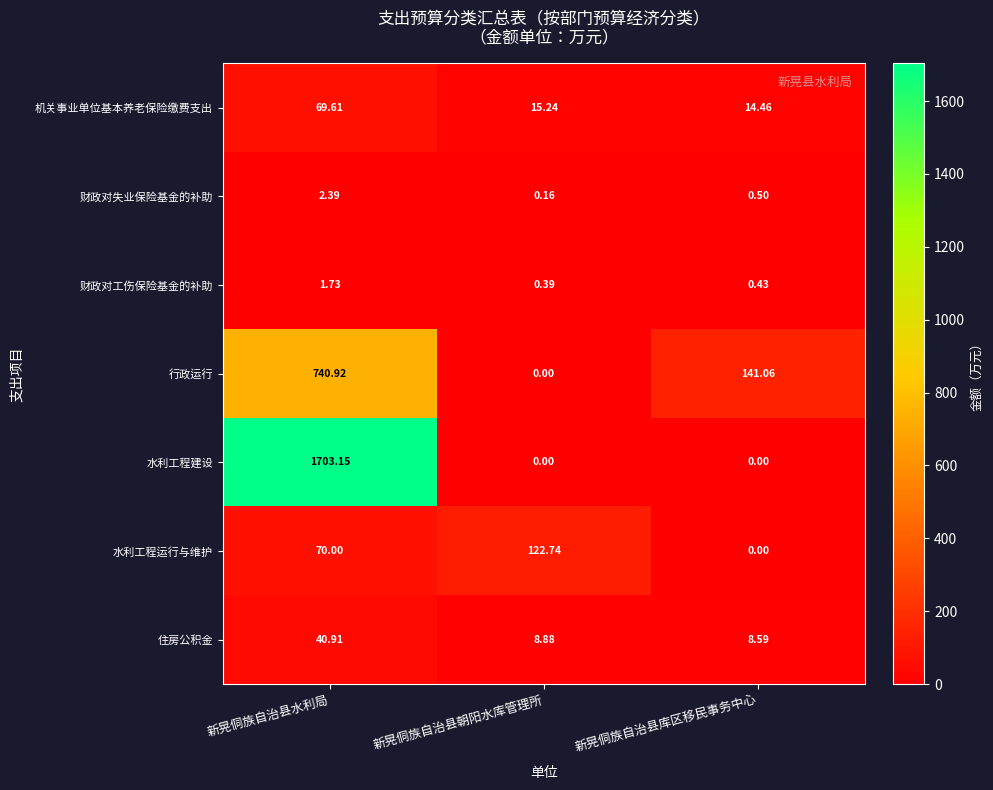

Which series changed the most between 新晃侗族自治县朝阳水库管理所 and 新晃侗族自治县库区移民事务中心?

行政运行